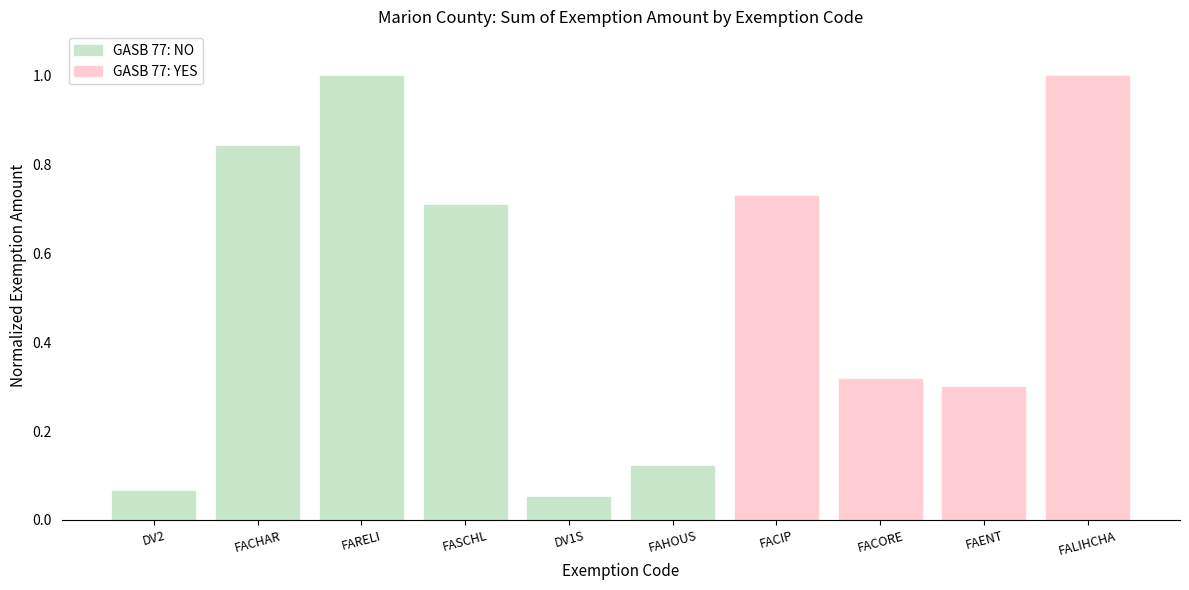

Are the bars grouped side by side (vs. stacked)?

No